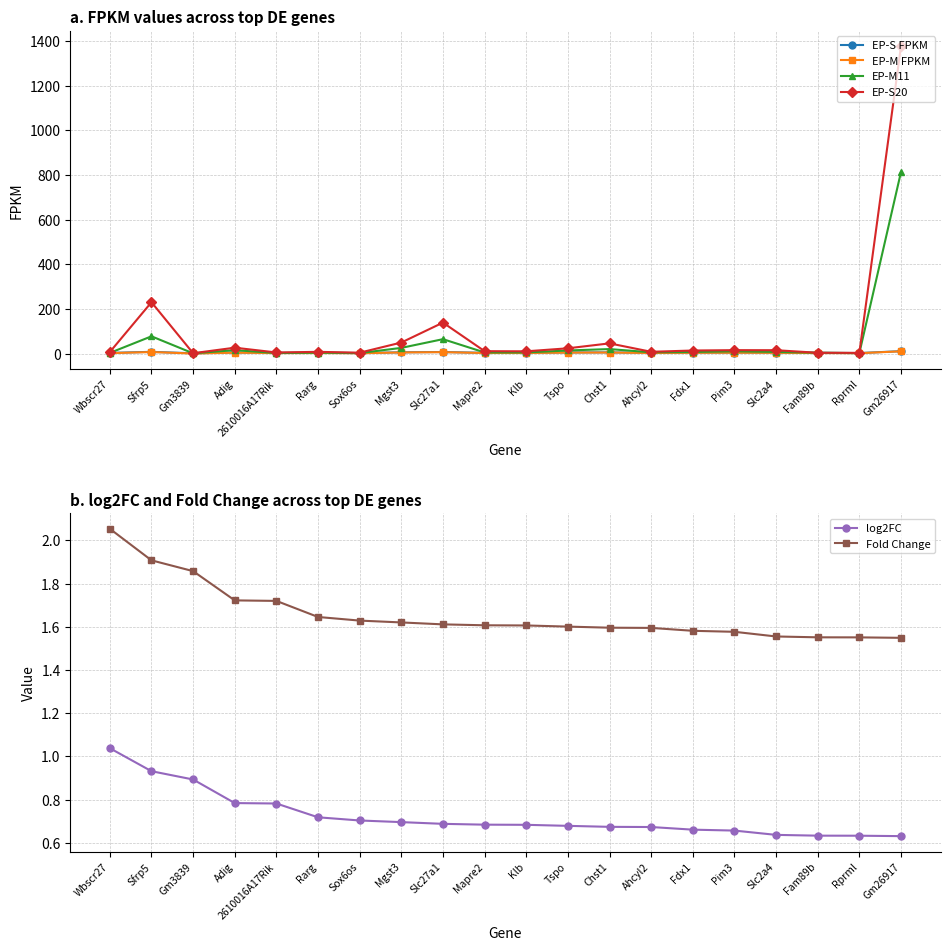

Between which two adjacent categories do EP-M11 and EP-S20 first intersect?

Slc2a4 and Fam89b